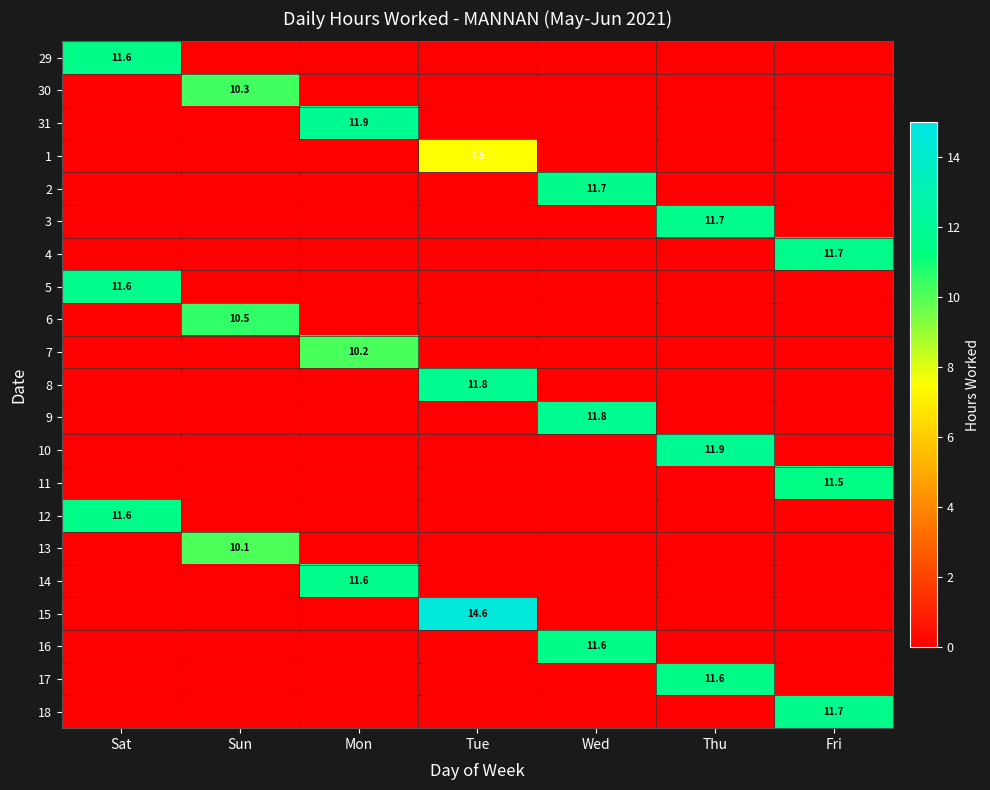

The value of 6 at Sun is 18.1. True or false?

False